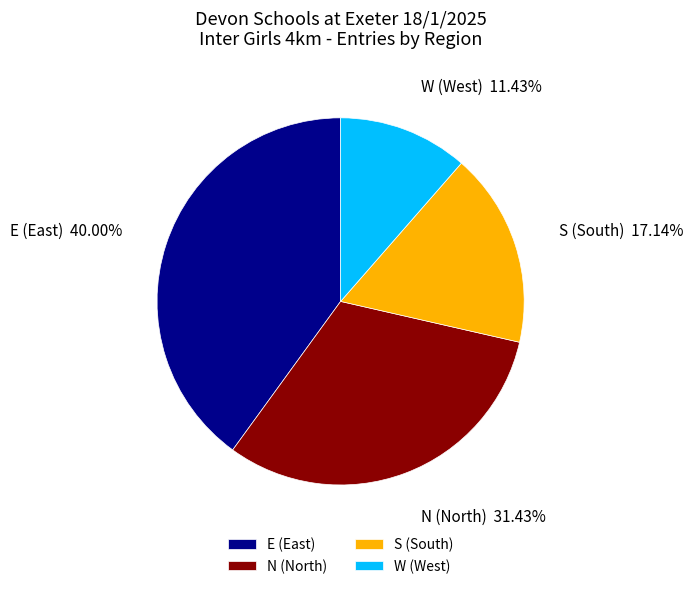

Rank the categories by value from lowest to highest.

W, S, N, E